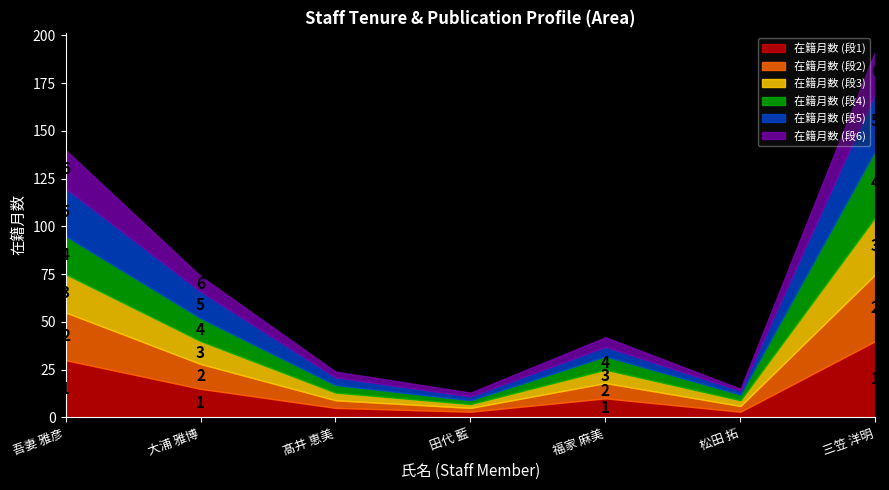

What is the label of the 4th point from the right?

田代 藍